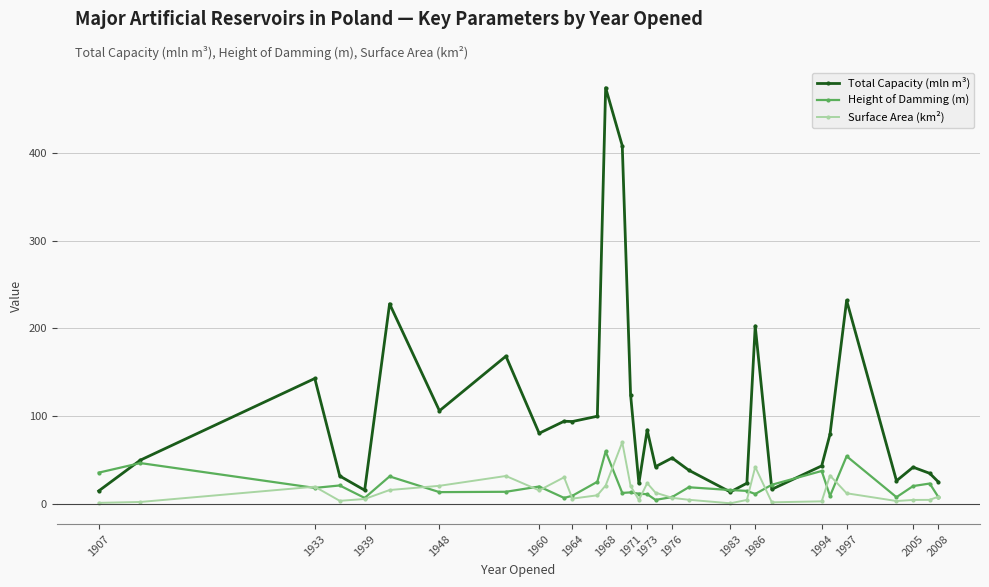

Is this an area chart (filled region under the line)?

No